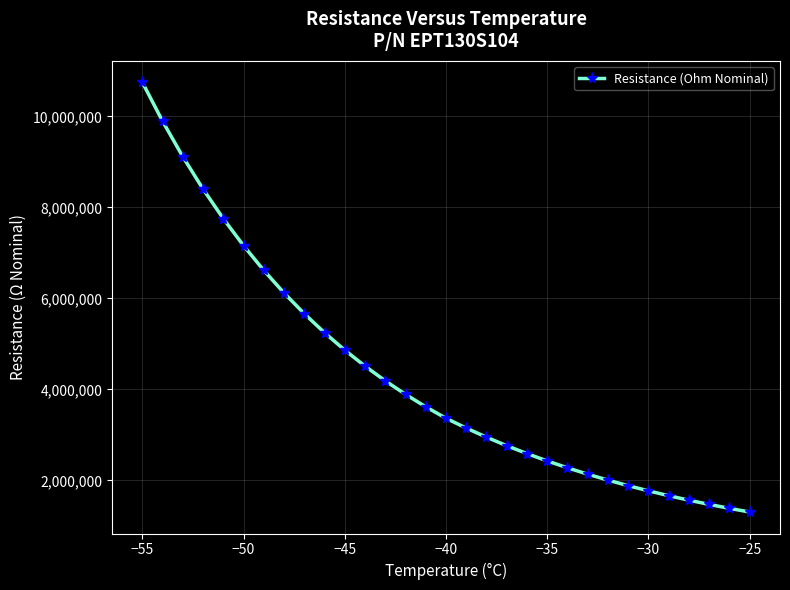

What is the greatest value displayed?

10747070.2